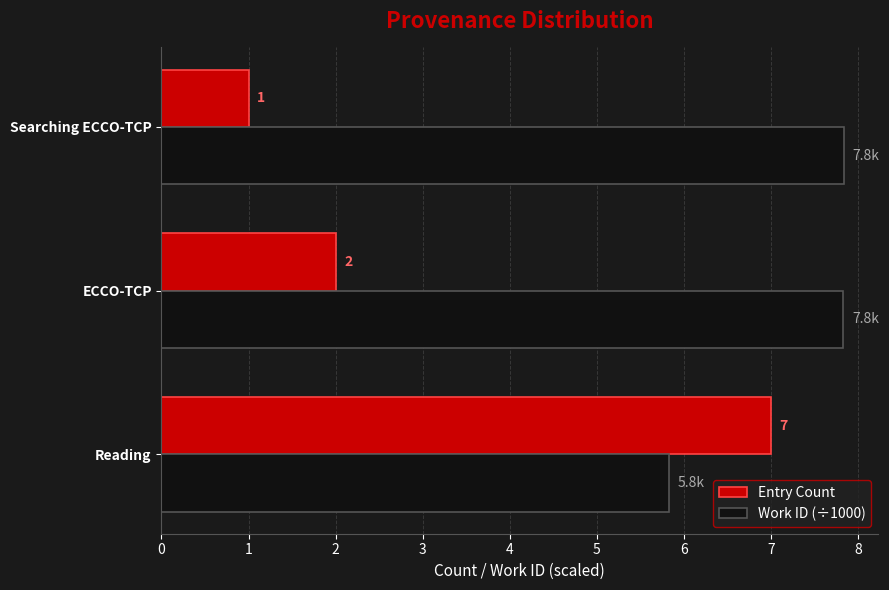

What value does the Work ID (÷1000) series have at Searching ECCO-TCP?

7.8